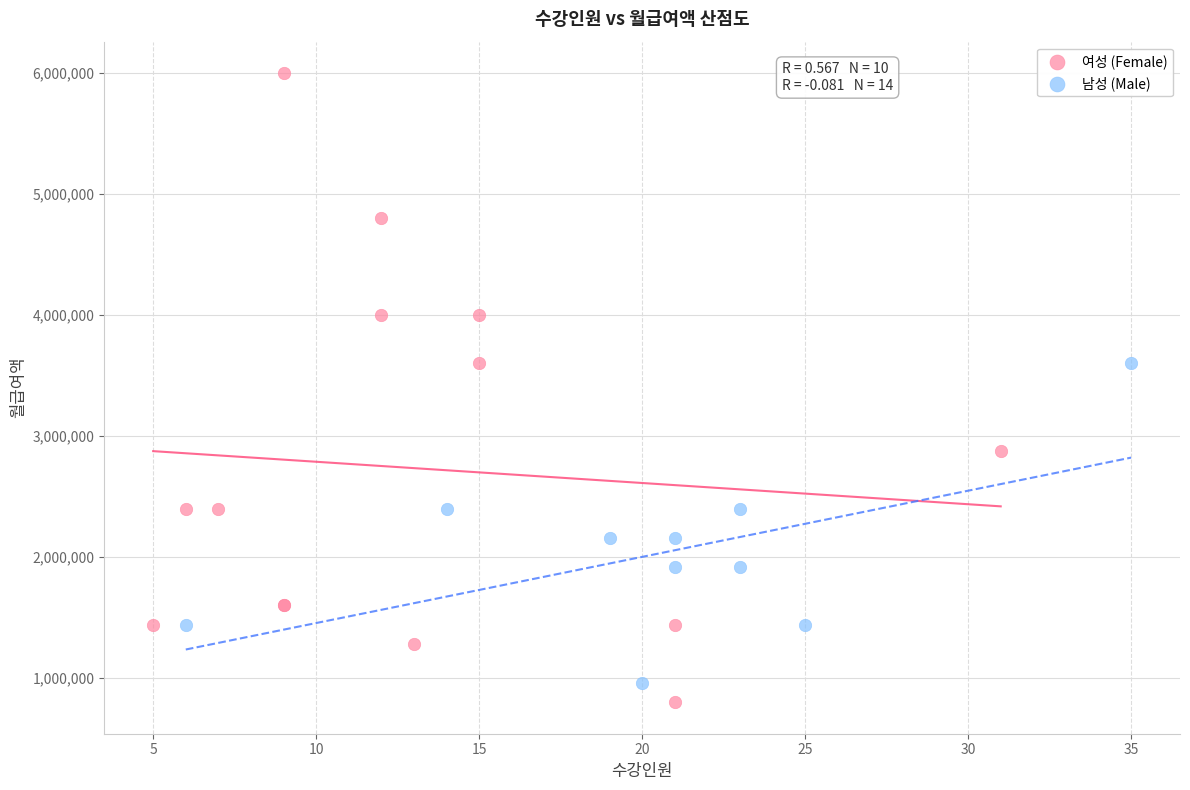

Which series has the largest Y range (max minus min)?

여성 (Female)